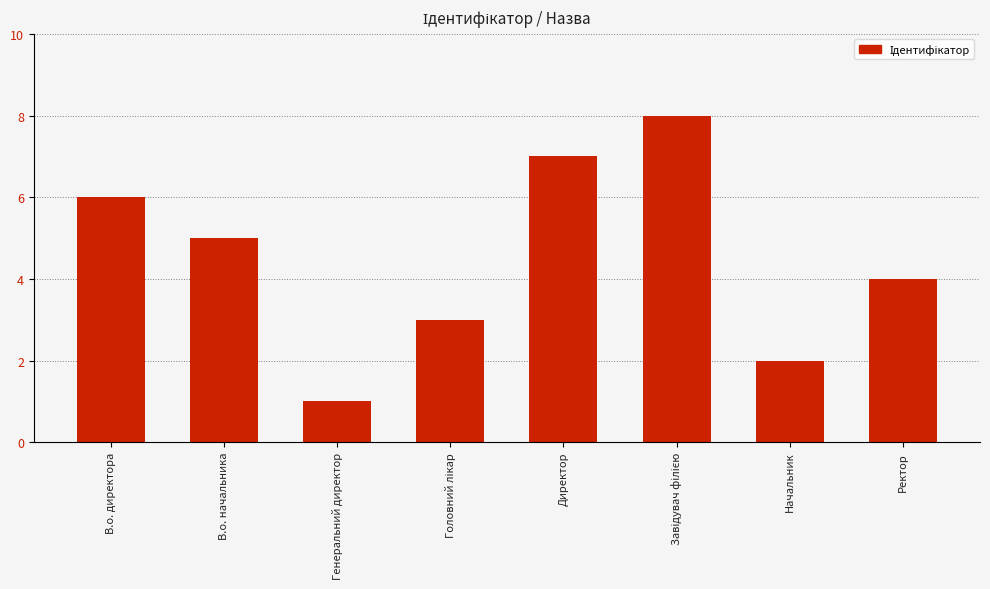

Reading left to right, transcribe all the data shown in this chart.

6	5	1	3	7	8	2	4